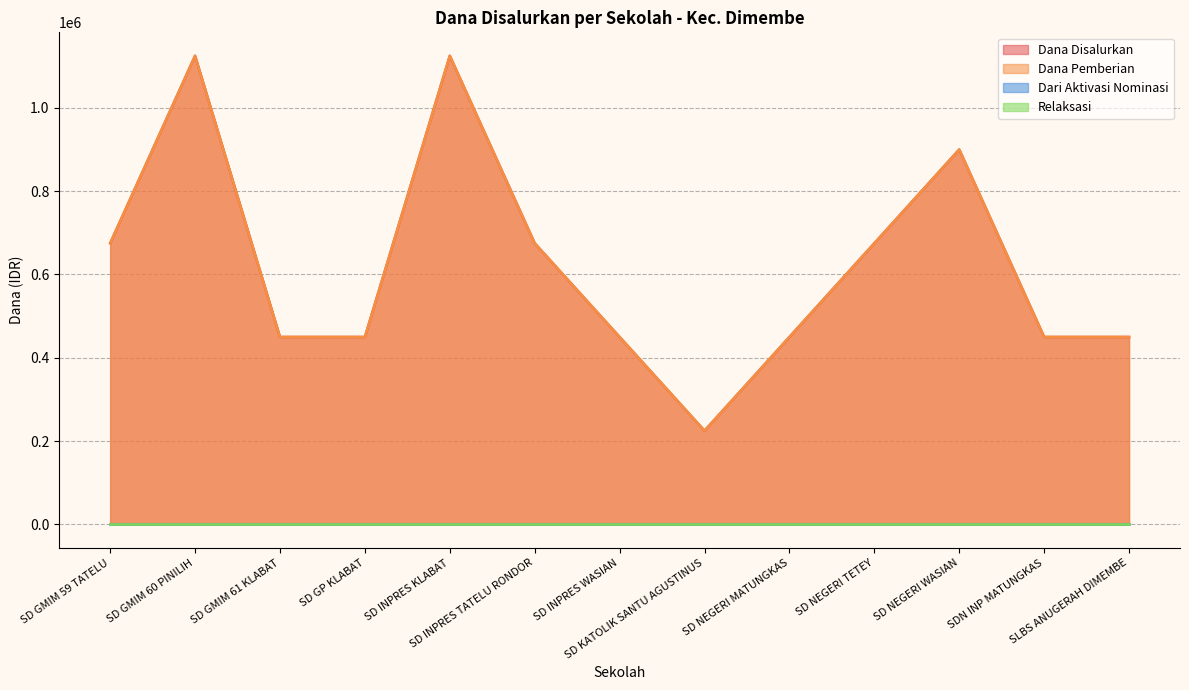

True or false: Dana Disalurkan has more than 0 interior local peaks.

True